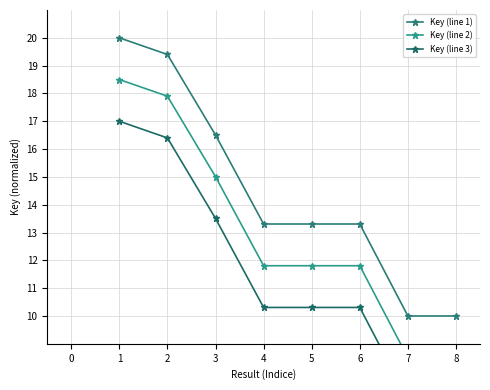

Reading left to right, list all the values displayed in this chart.

Key (line 1): 20.0	19.4	16.5	13.3	13.3	13.3	10.0	10.0
Key (line 2): 18.5	17.9	15.0	11.8	11.8	11.8	8.5	8.5
Key (line 3): 17.0	16.4	13.5	10.3	10.3	10.3	7.0	7.0